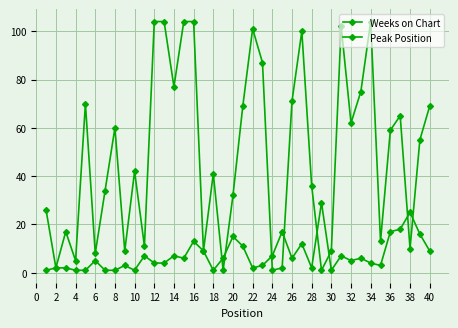

Count the number of data series in this chart.

2